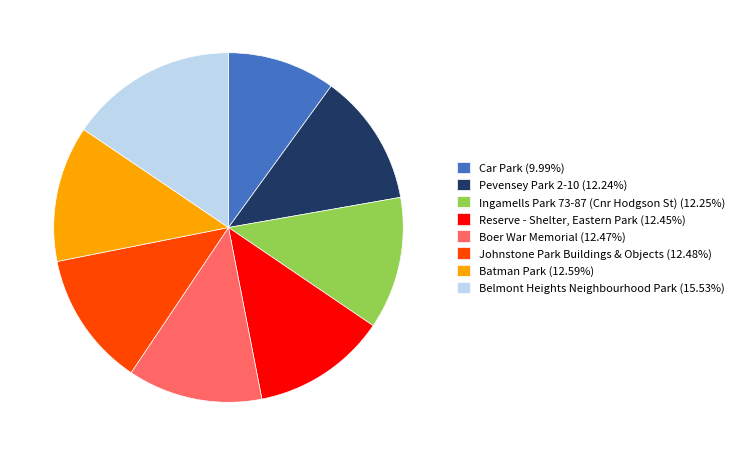

What is the ratio of the value at Reserve - Shelter, Eastern Park (12.45%) to the value at Boer War Memorial (12.47%)?

1.0